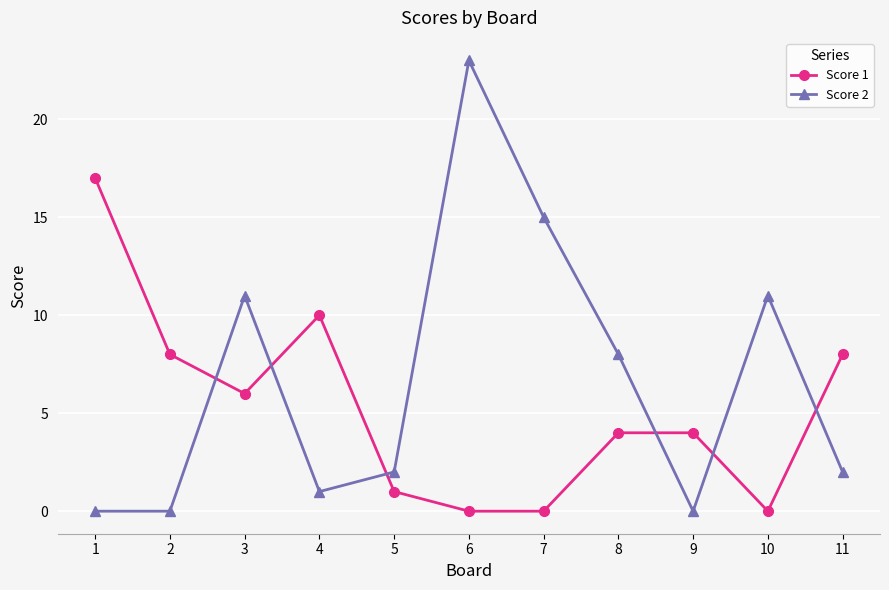

True or false: Score 1 has more than 2 interior local peaks.

False